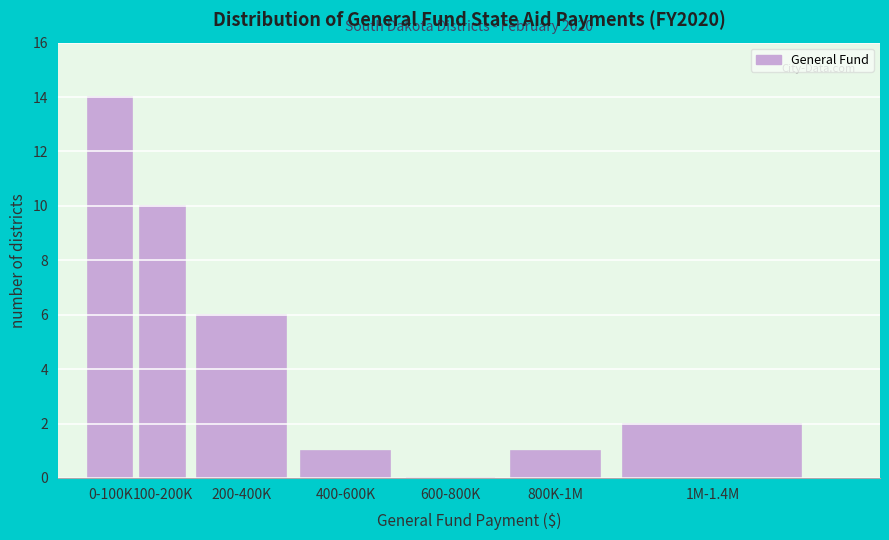

Reading left to right, extract all data points from this chart.

0-100K=14	100-200K=10	200-400K=6	400-600K=1	600-800K=0	800K-1M=1	1M-1.4M=2